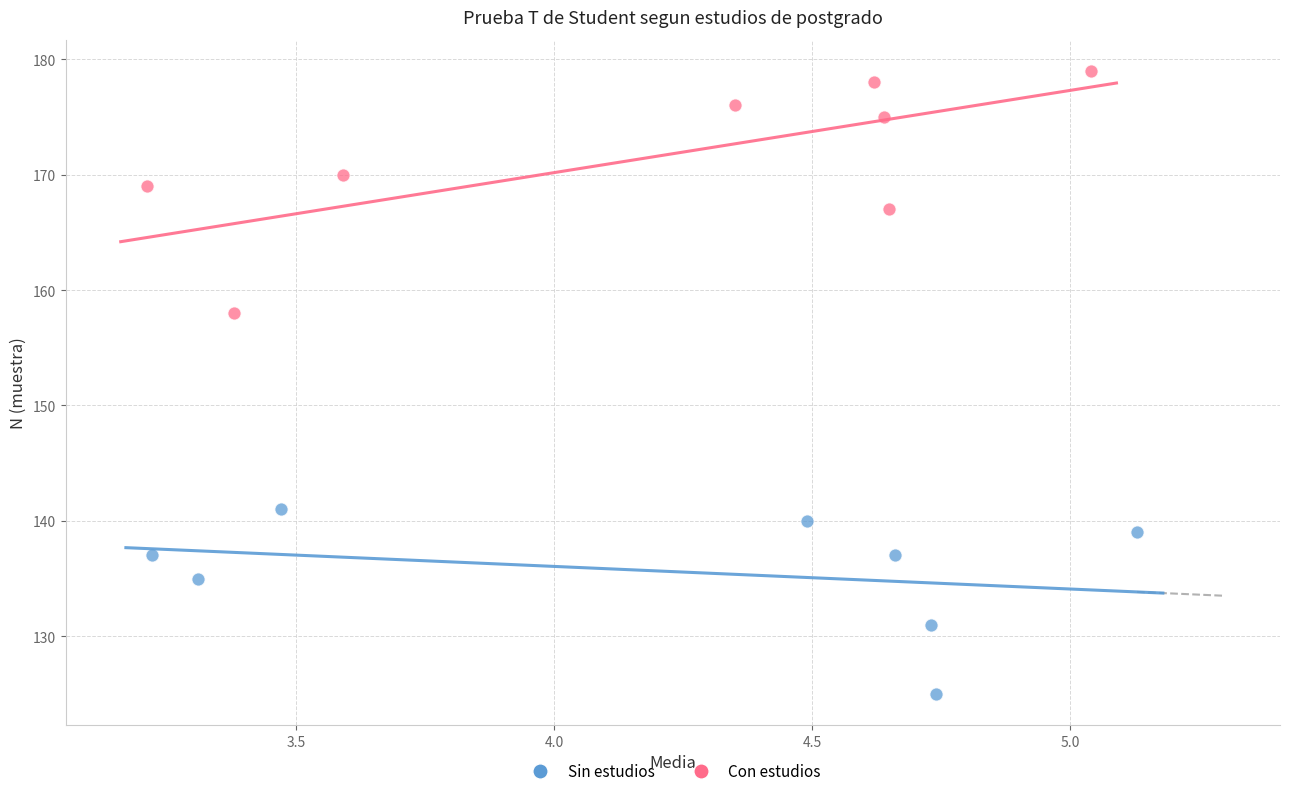

Which series reaches the minimum Y coordinate?

Sin estudios